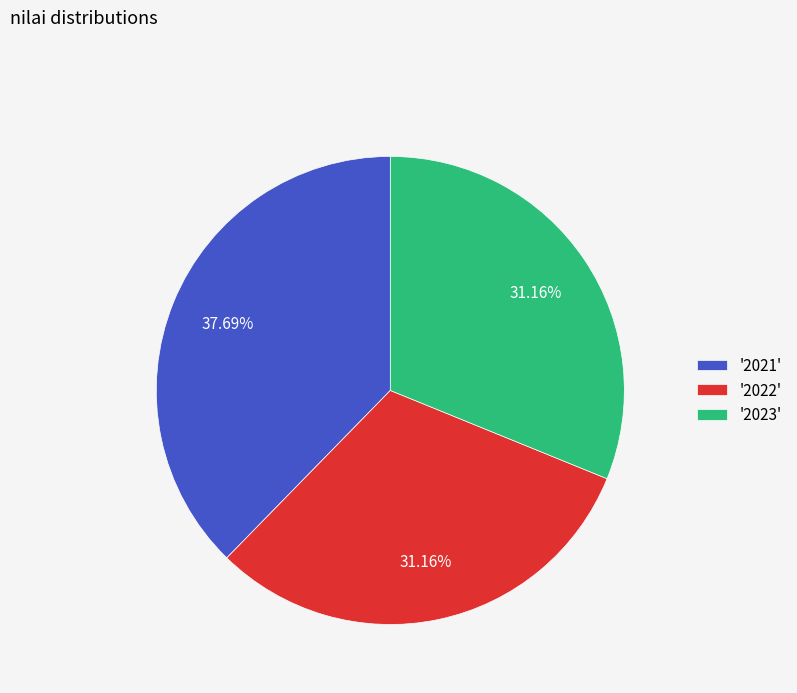

Which has a higher value, '2021' or '2022'?

'2021'